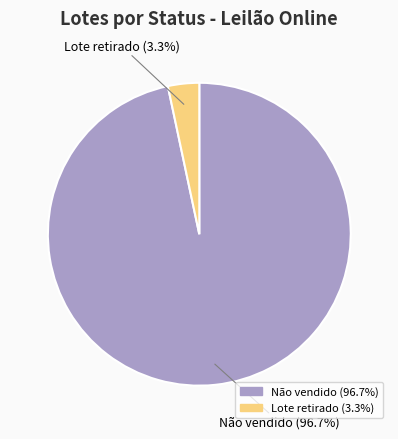

Is there a majority slice in this chart?

Yes